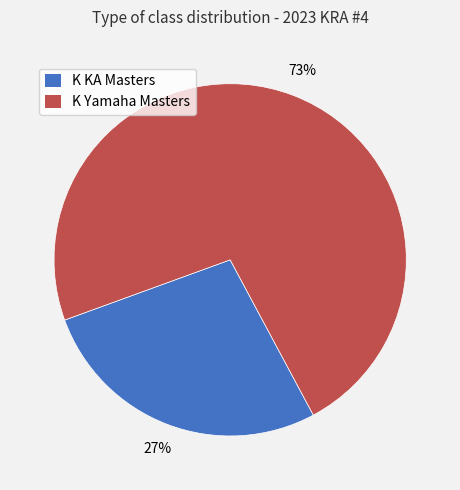

To the nearest percent, what is the combined percentage of K KA Masters and K Yamaha Masters?

100%